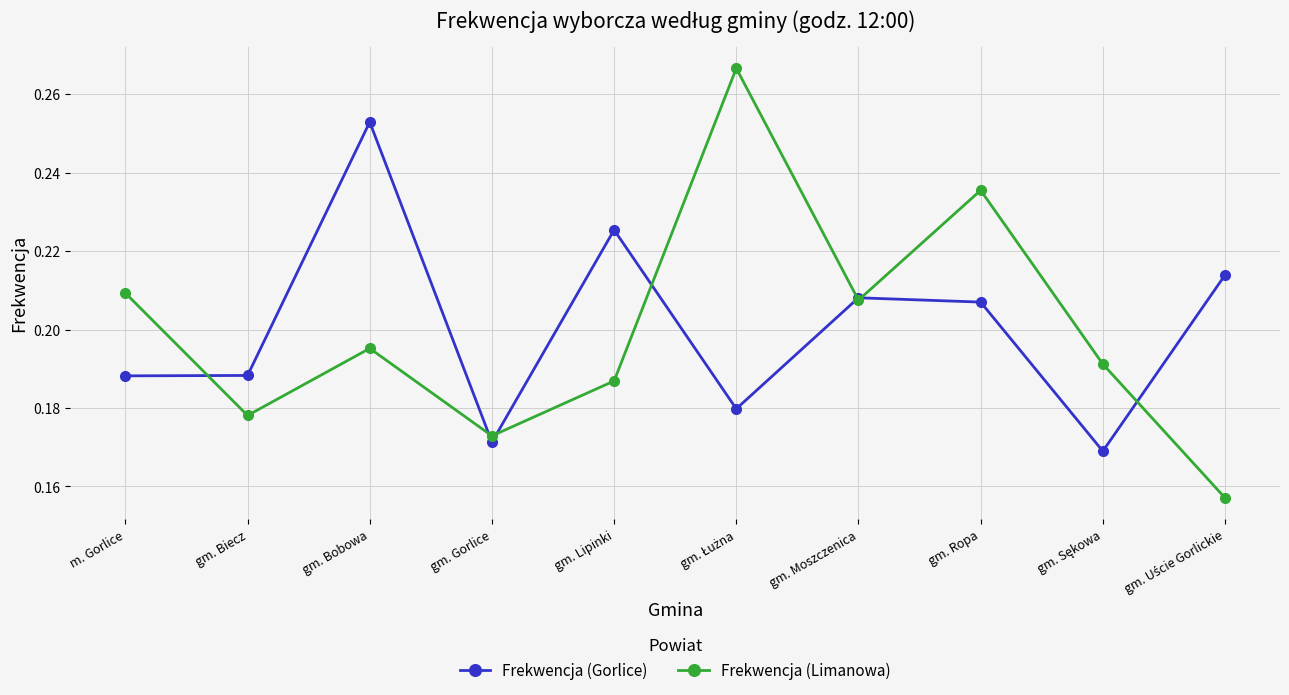

In Frekwencja (Limanowa), how many points are lower than both neighbors (excluding endpoints)?

3